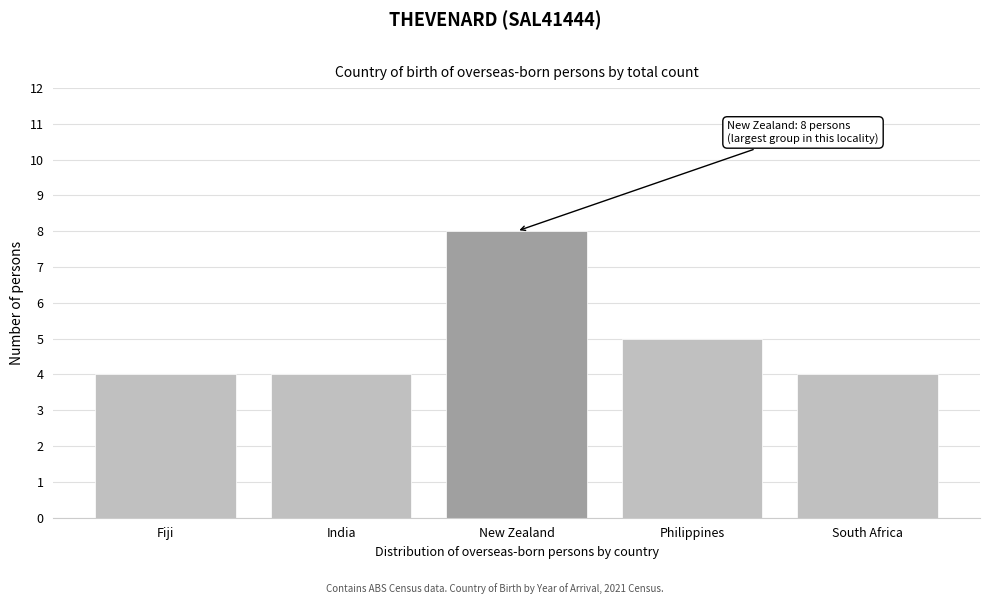

Reading left to right, list all the values displayed in this chart.

4	4	8	5	4